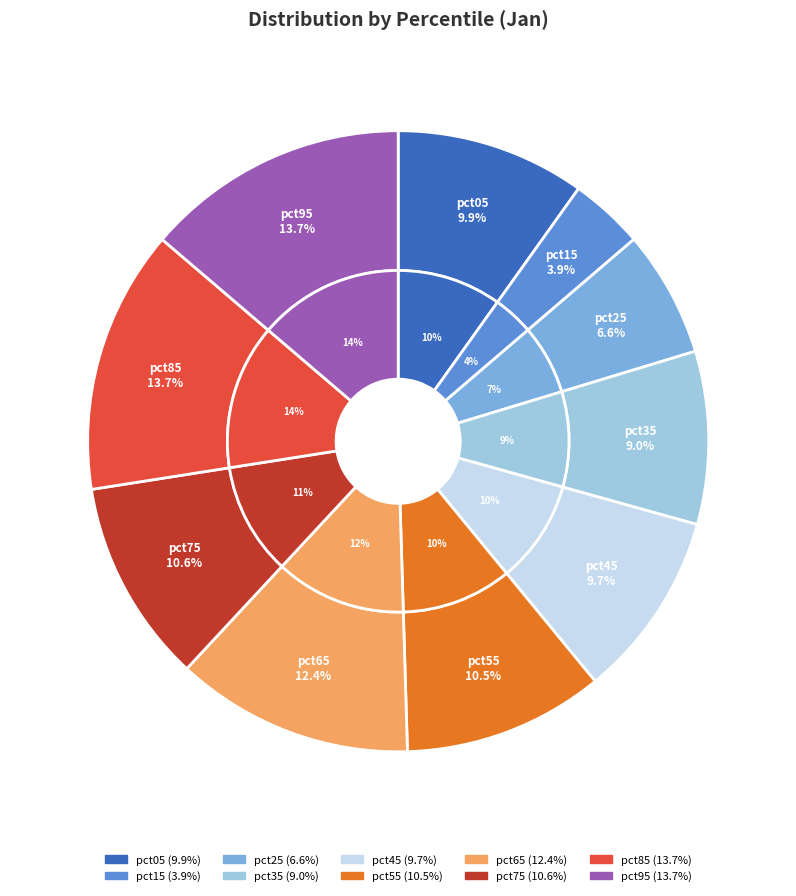

To the nearest percent, what is the difference between the largest and smallest slice percentages?

10%